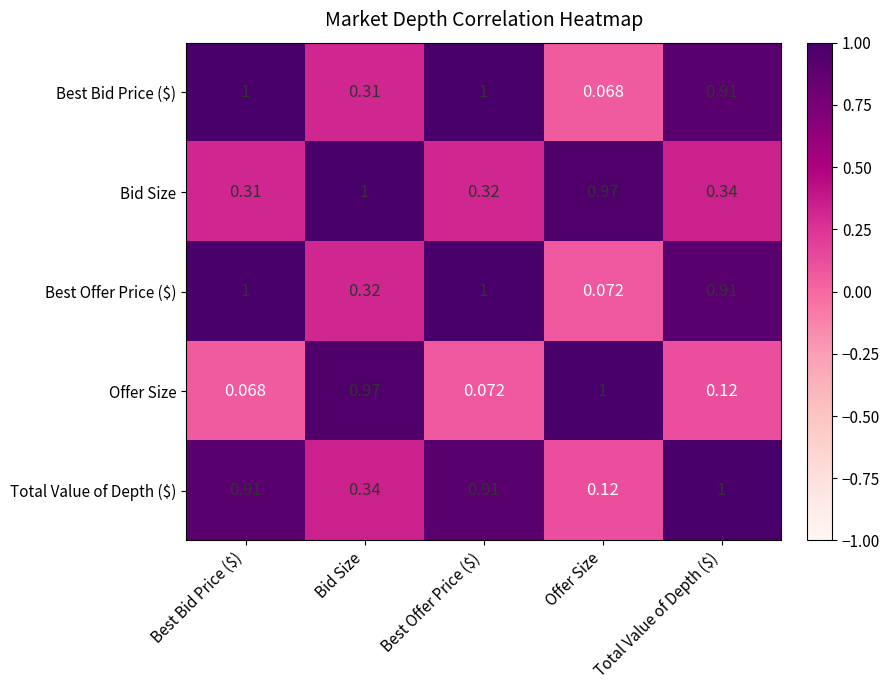

Where is Best Offer Price ($) nearest to the value 0?

Offer Size